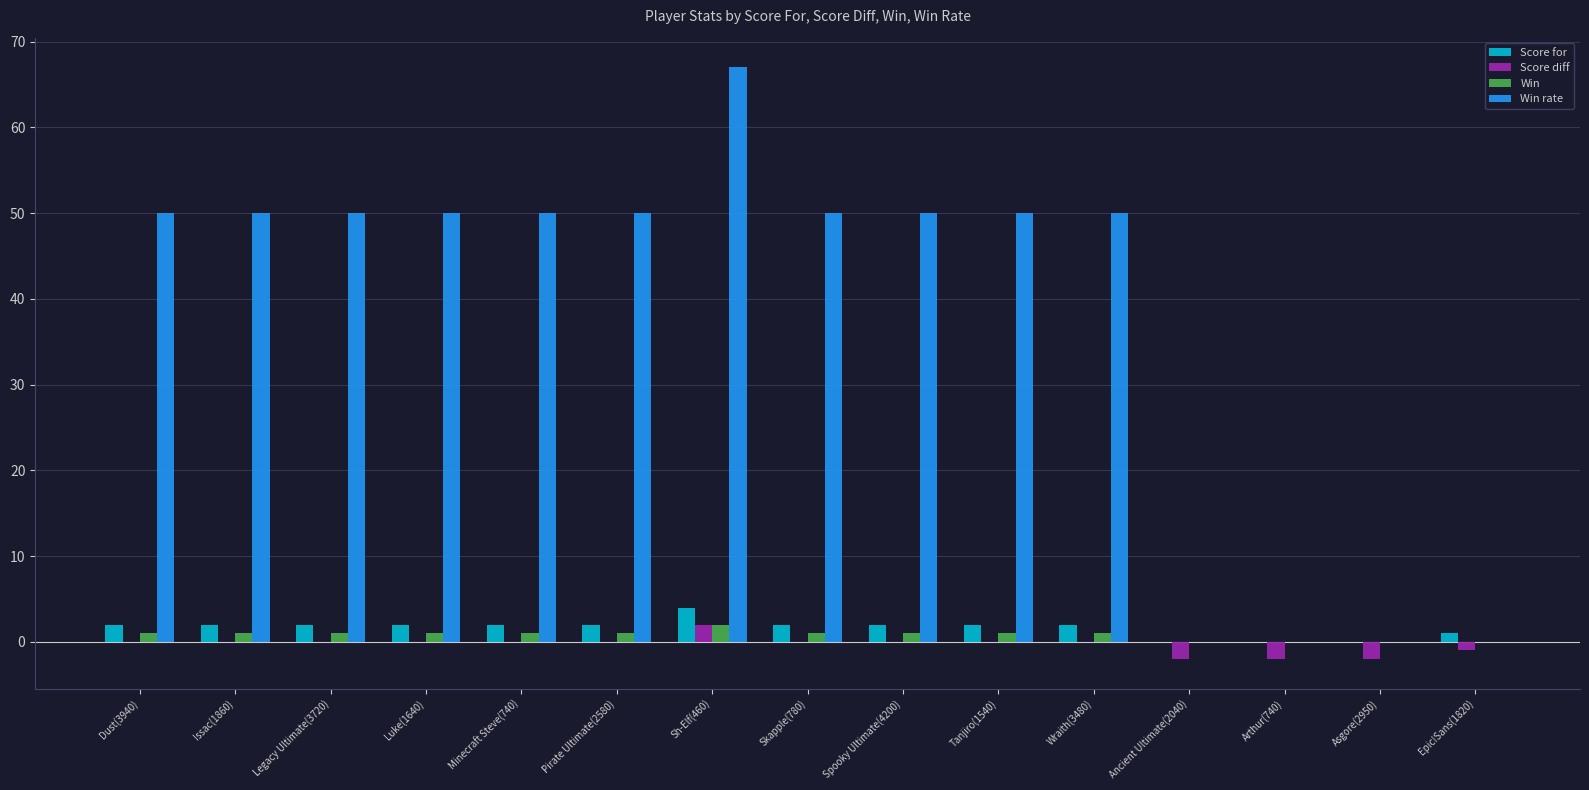

Reading left to right, what are all the values shown in this chart?

Score for: 2	2	2	2	2	2	4	2	2	2	2	0	0	0	1
Score diff: 0	0	0	0	0	0	2	0	0	0	0	-2	-2	-2	-1
Win: 1	1	1	1	1	1	2	1	1	1	1	0	0	0	0
Win rate: 50	50	50	50	50	50	67	50	50	50	50	0	0	0	0